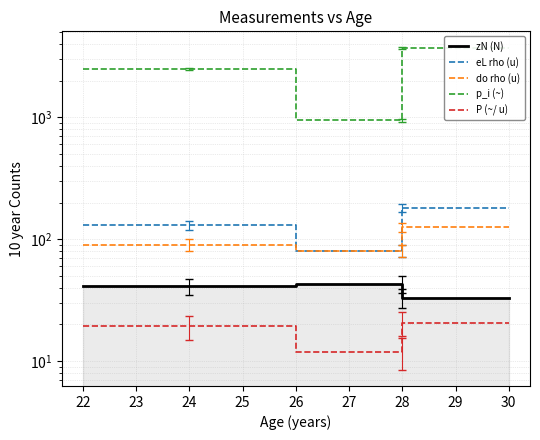

True or false: eL rho (u) and zN (N) intersect in this chart.

False